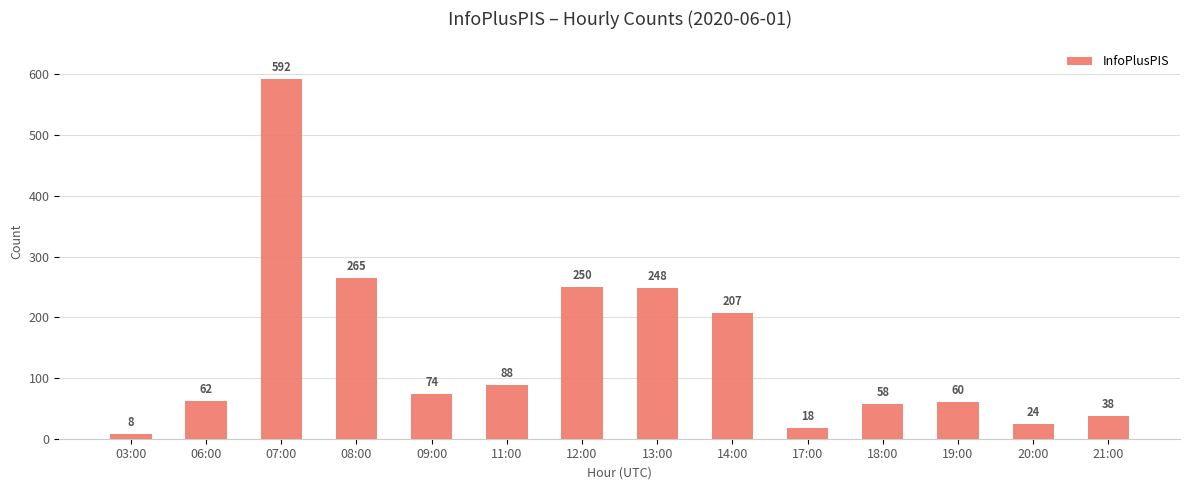

At which category does the chart reach its peak across all series?

07:00